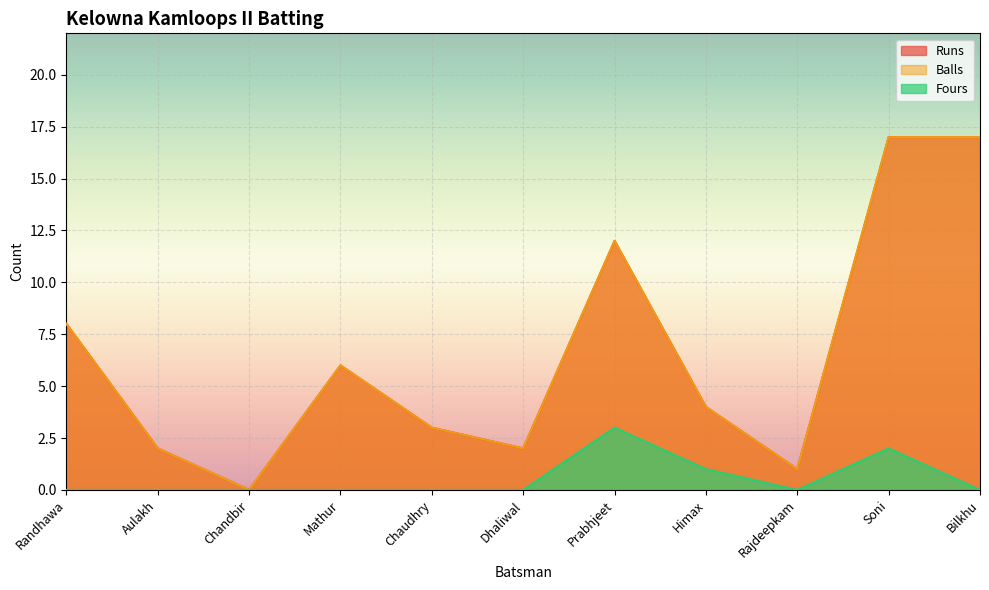

What is the approximate value of Balls at Soni, to the nearest 5?

15